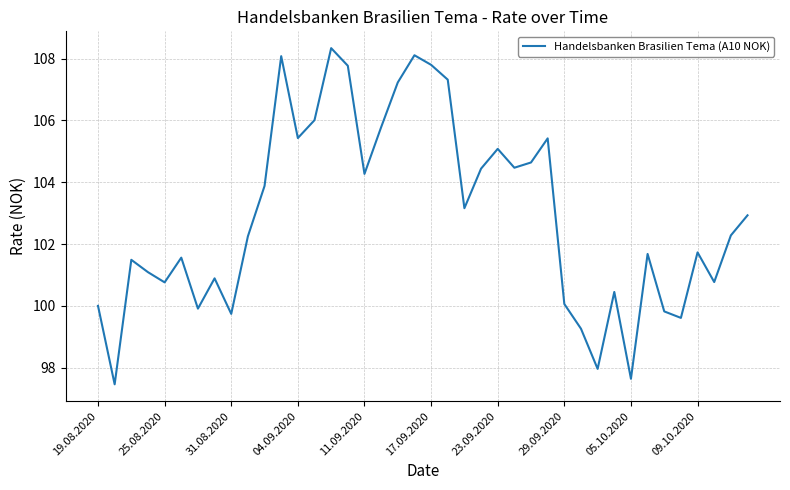

What is the smallest value displayed?

97.5